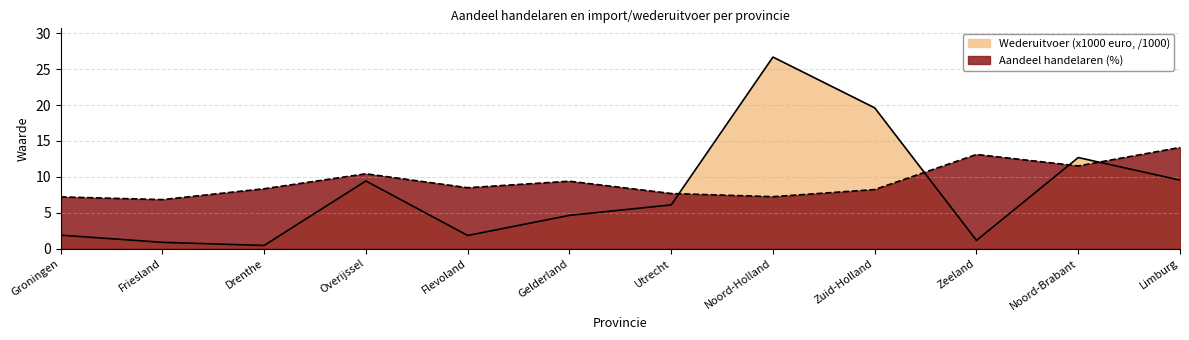

How many lines are shown in the chart?

2